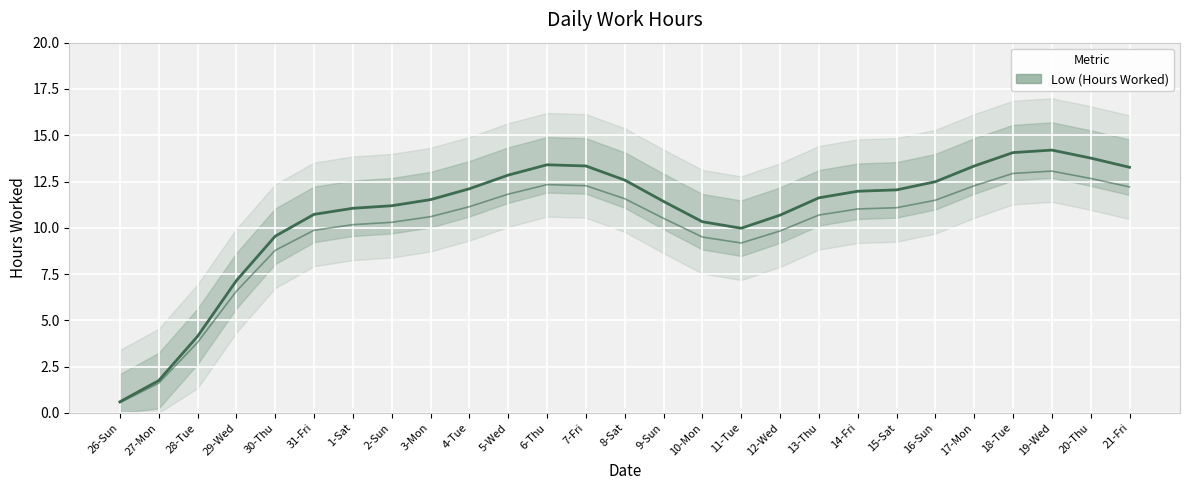

What value does the data have at 21-Fri?

13.3